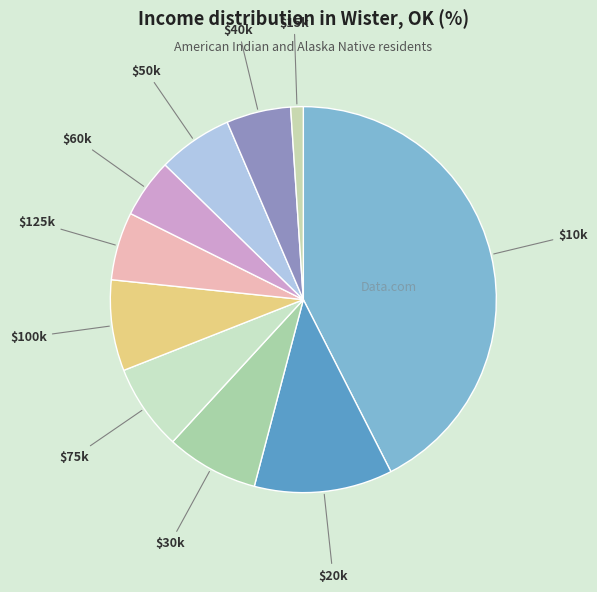

What is the largest slice in the pie chart?

$10k